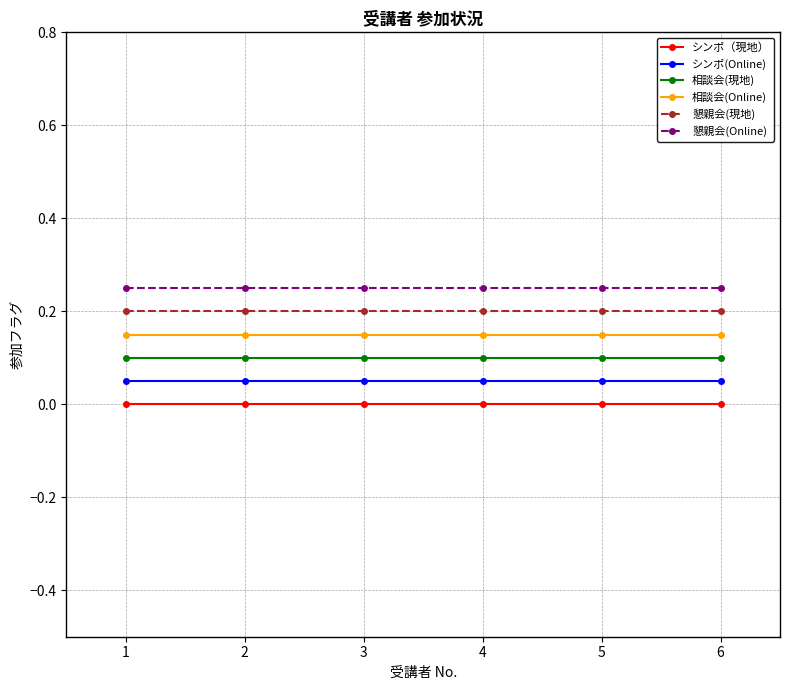

Is the value of 相談会(Online) at 5 greater than the value of シンポ（現地） at 6?

Yes